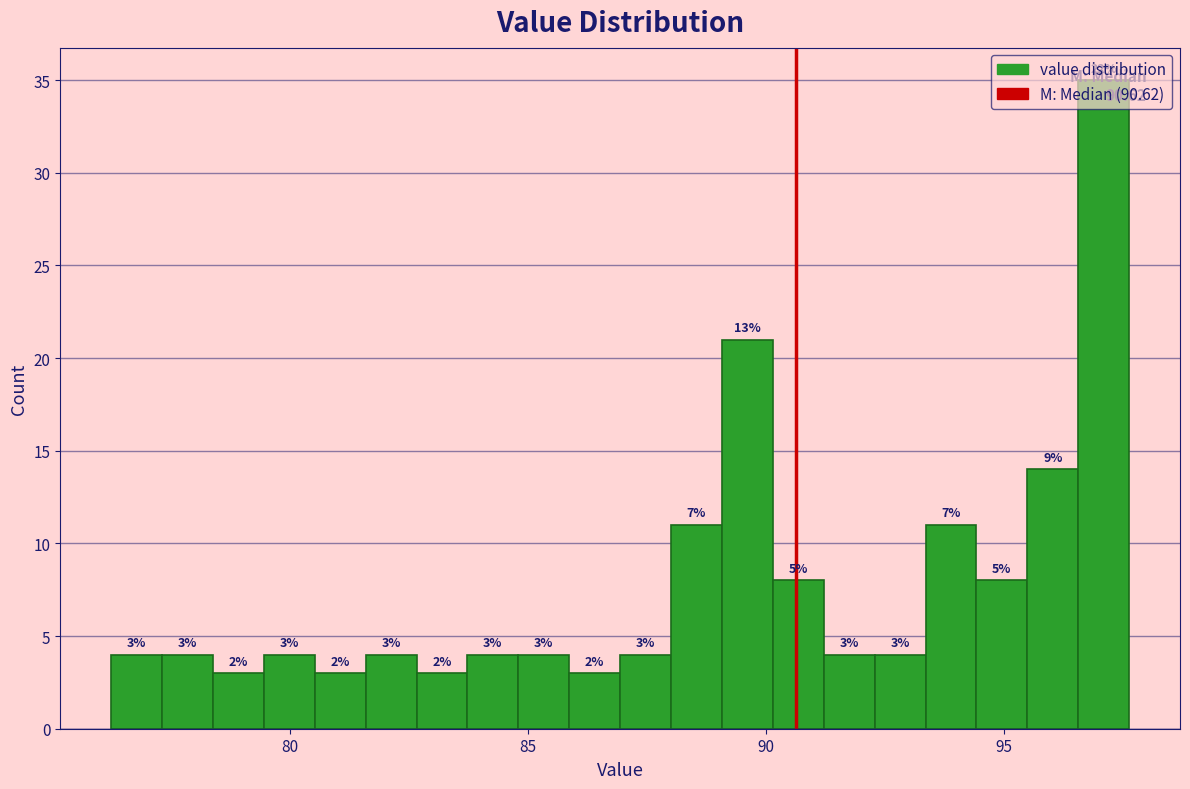

Around what value on the x-axis is the tallest bar? Give the approximate position of its centre, as read against the axis.

97.0